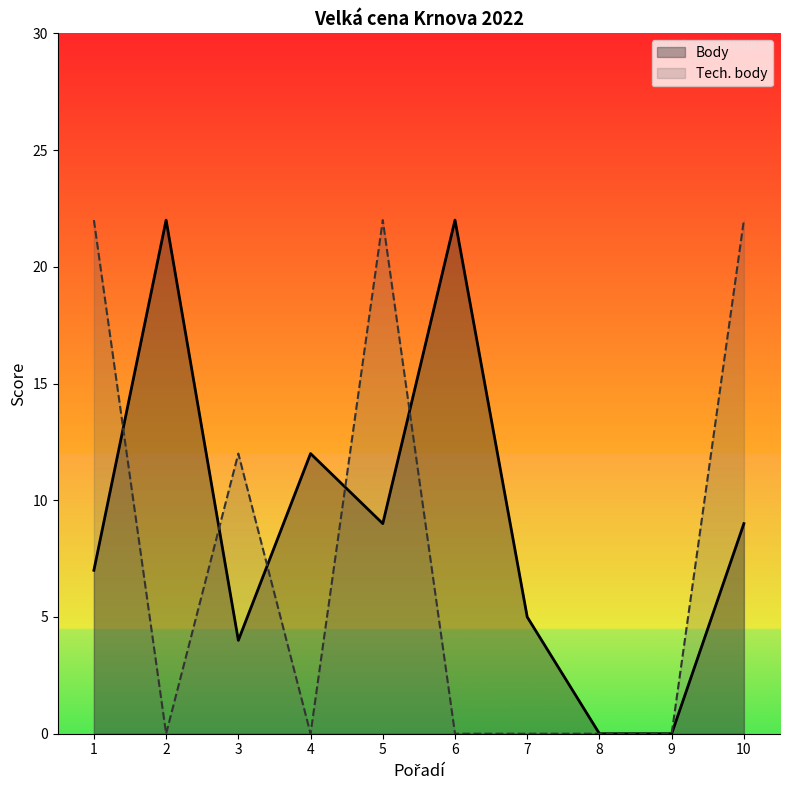

What is the sum of all Tech. body values?

78